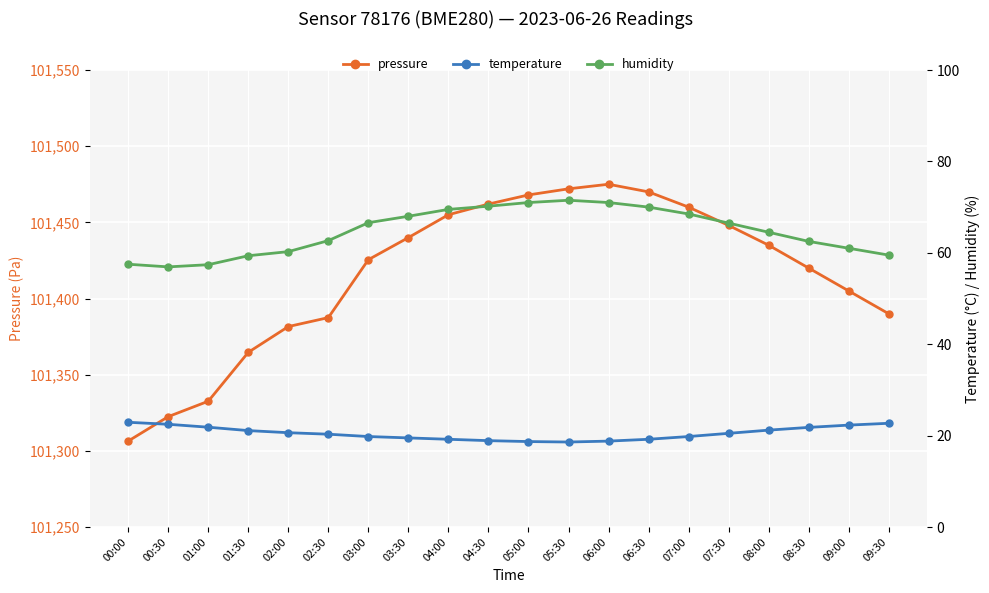

What are all the series names shown in the legend?

pressure, temperature, humidity